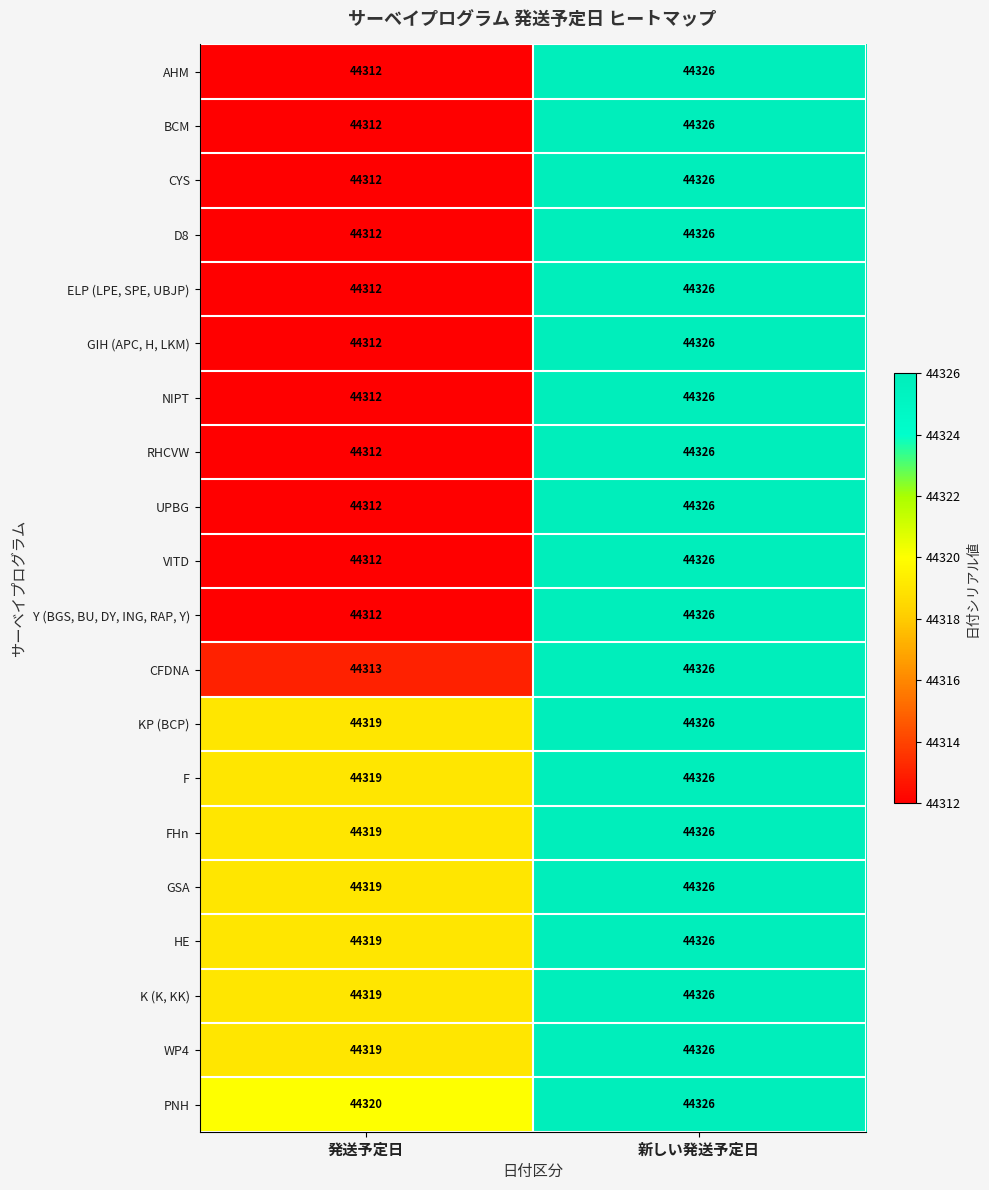

How many distinct data groups are displayed?

20